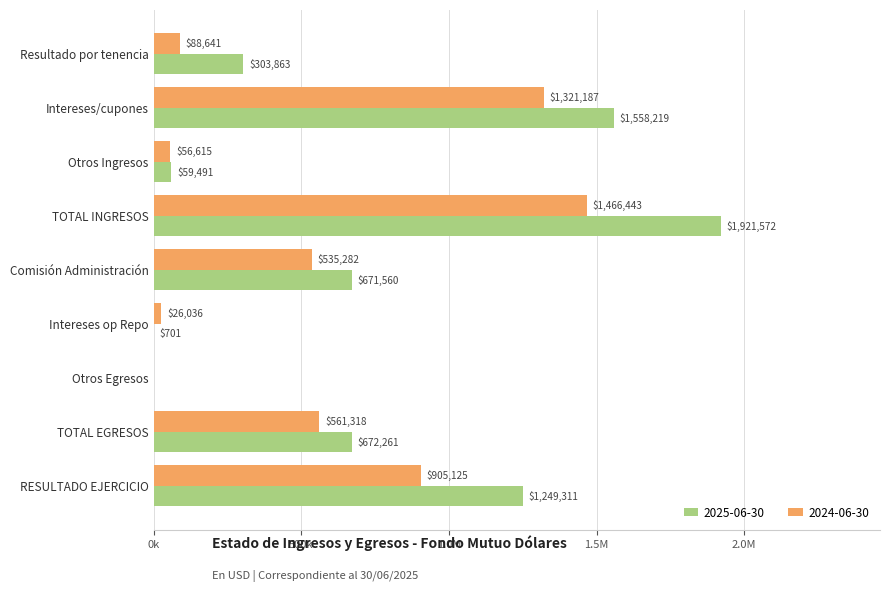

The 2025-06-30 series shows 1558218.7 at Intereses/cupones. True or false?

True